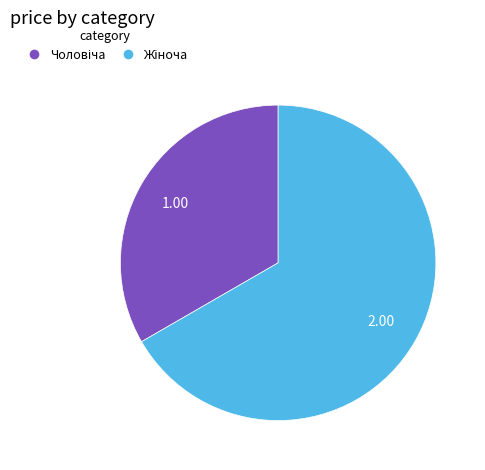

Is there a majority slice in this chart?

Yes